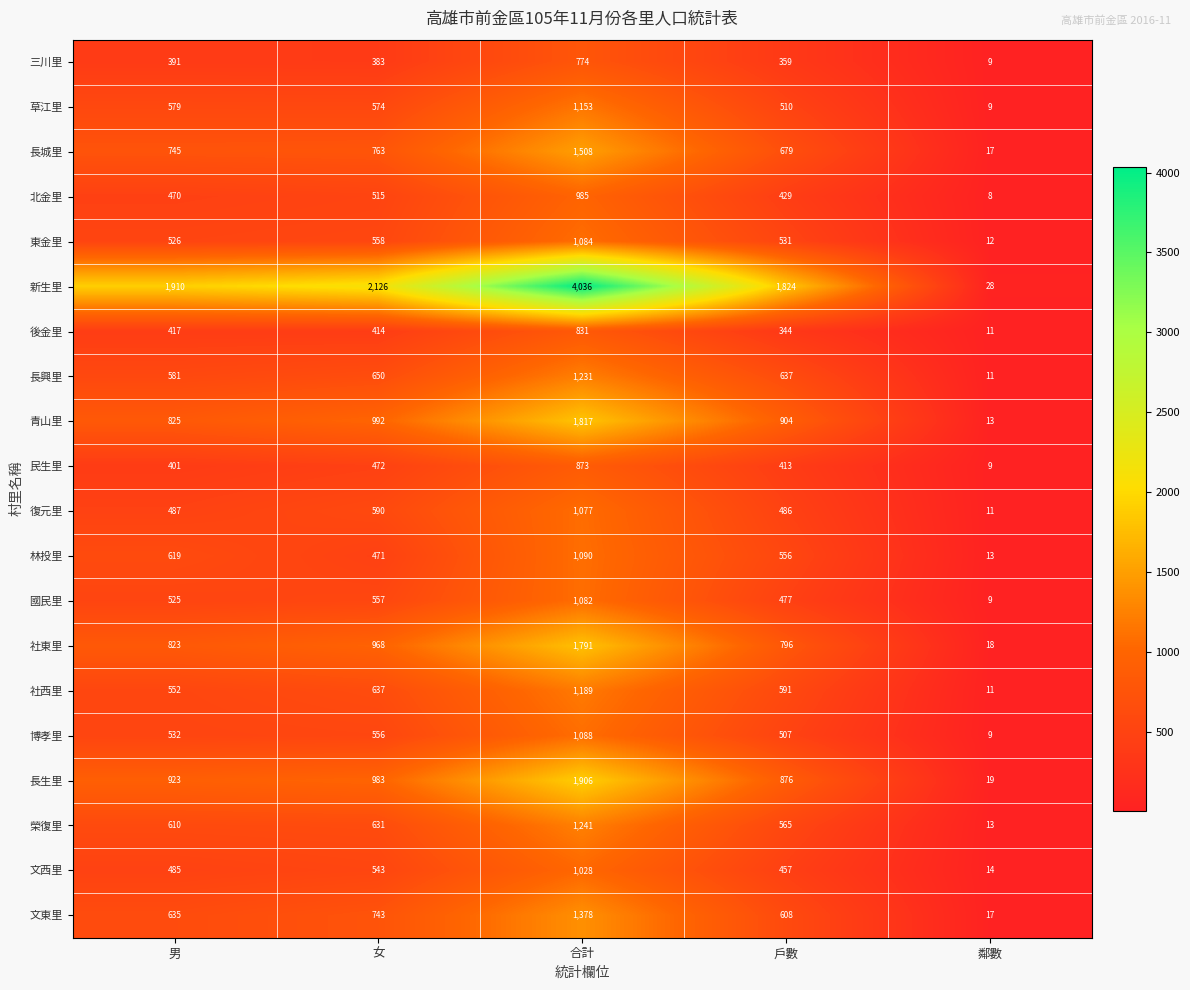

Rank the series by their maximum value, from highest to lowest.

新生里, 長生里, 青山里, 社東里, 長城里, 文東里, 榮復里, 長興里, 社西里, 草江里, 林投里, 博孝里, 東金里, 國民里, 復元里, 文西里, 北金里, 民生里, 後金里, 三川里